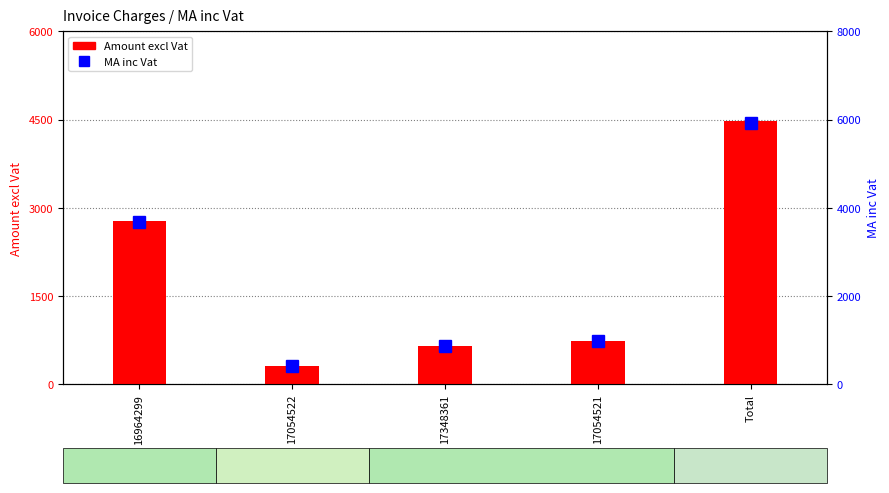

What is the difference between the second highest and minimum values in the MA inc Vat series?

3270.9